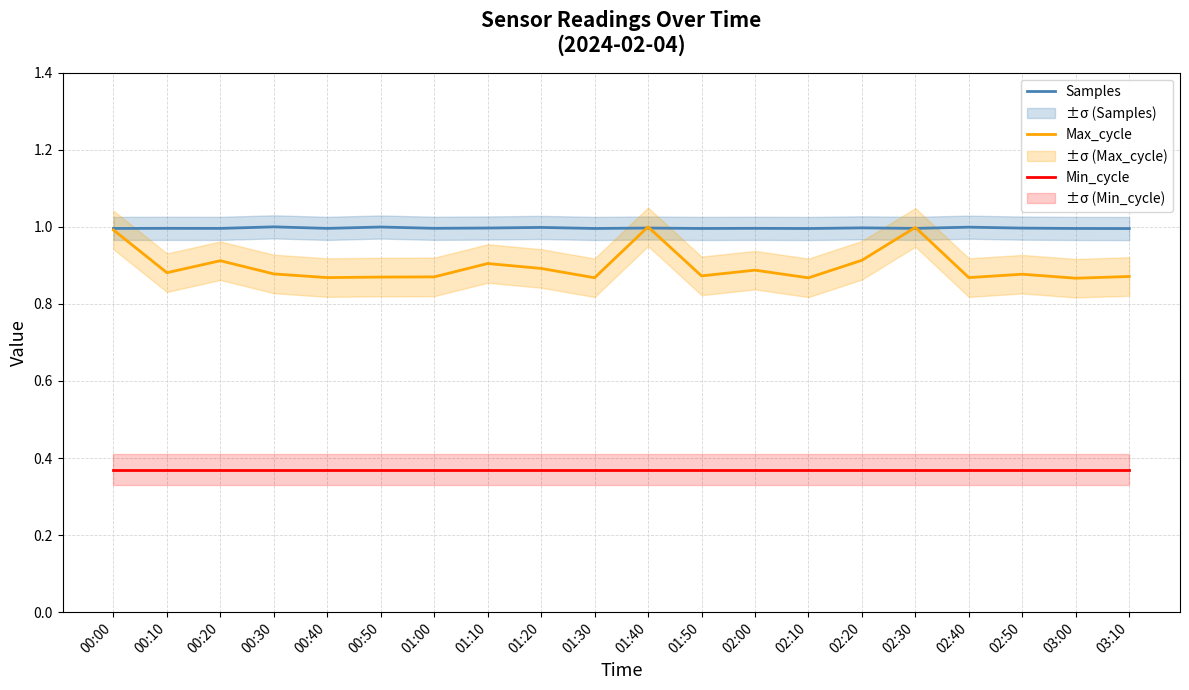

What are all the series names shown in the legend?

Samples, Max_cycle, Min_cycle